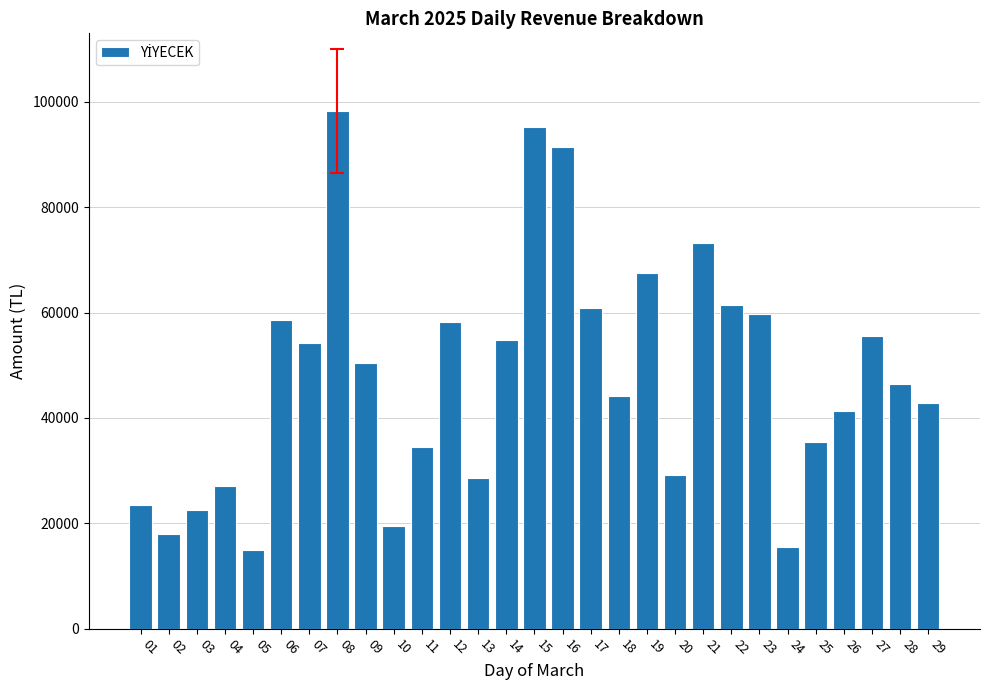

What is the average value?

47680.0